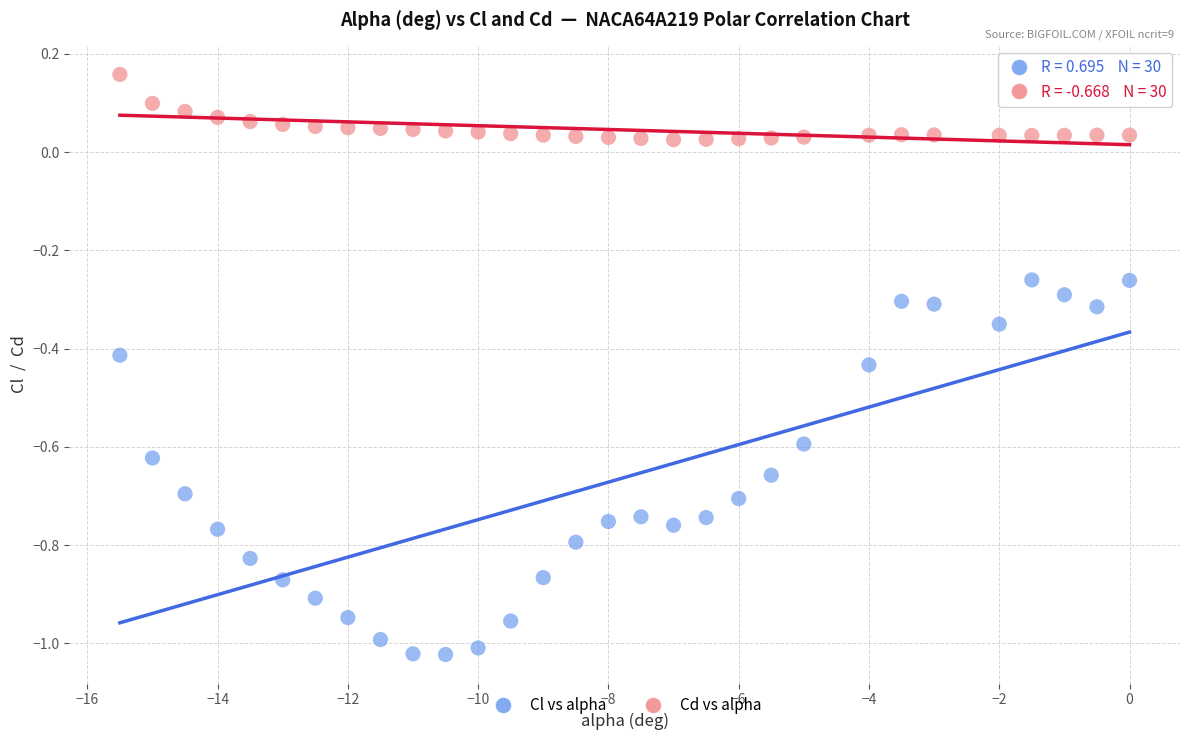

Which series has the largest Y range (max minus min)?

Cl vs alpha